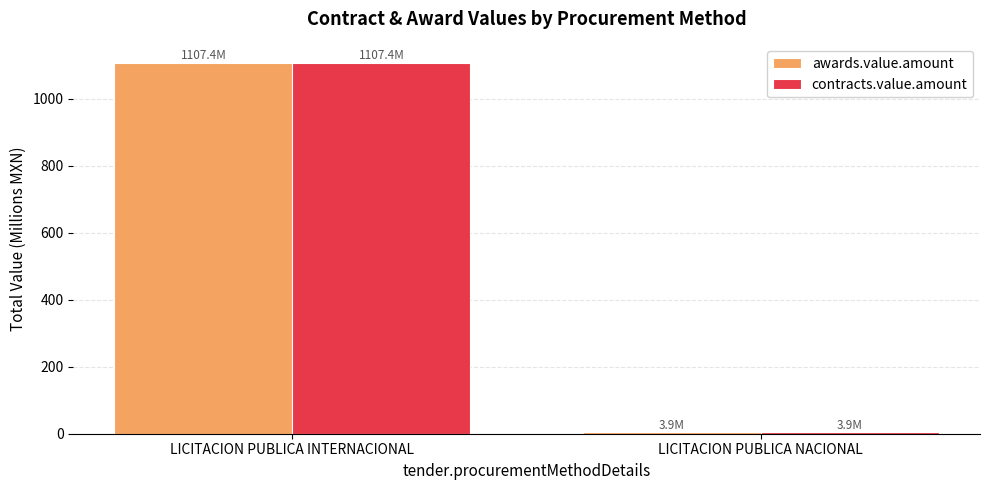

The awards.value.amount series shows 3.9 at LICITACION PUBLICA NACIONAL. True or false?

True